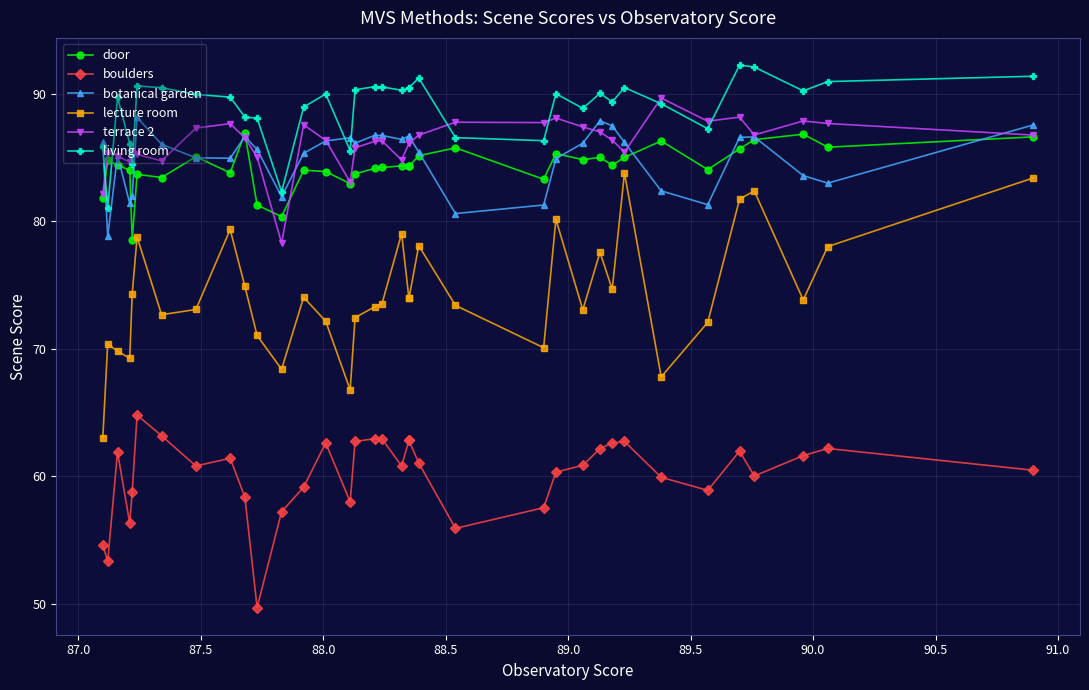

What is the difference between the maximum and minimum values in the botanical garden series?

9.4